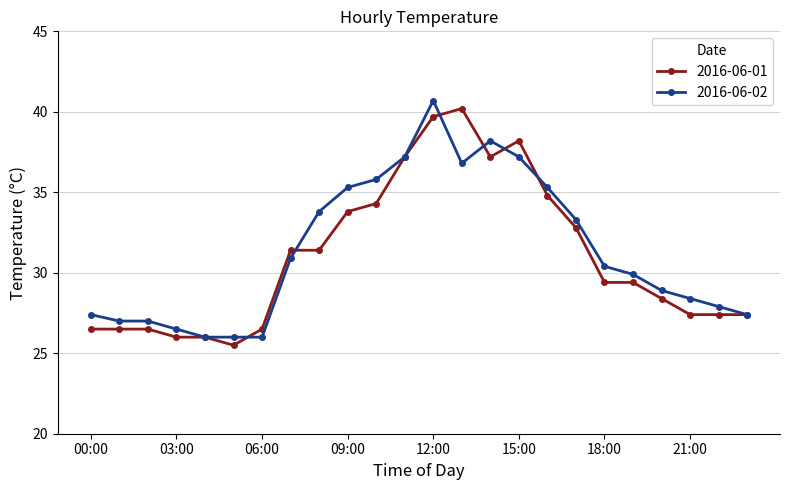

What is the lowest value of the 2016-06-01 series?

25.5